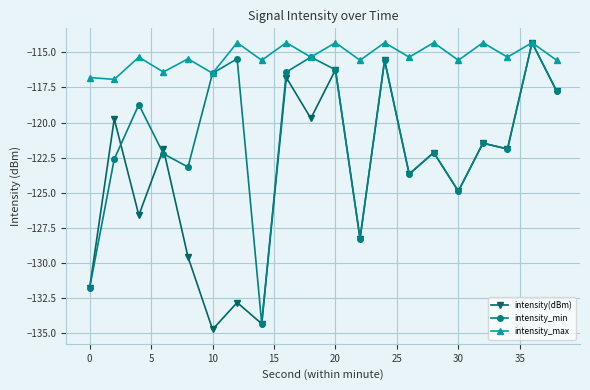

What is the smallest value displayed?

-134.7